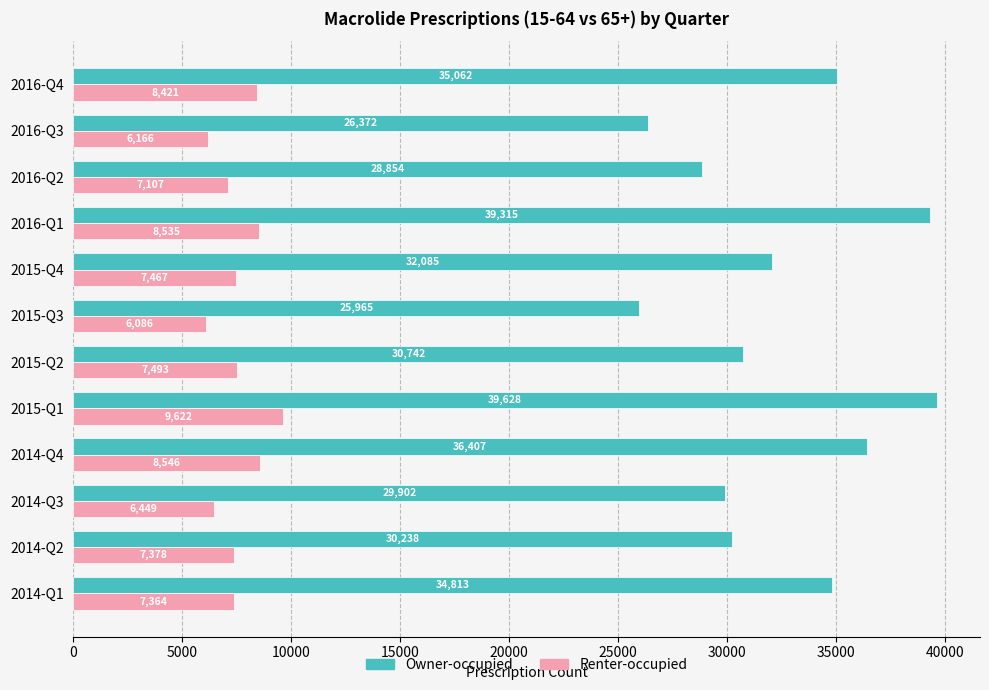

Which series has the widest spread of values?

Owner-occupied